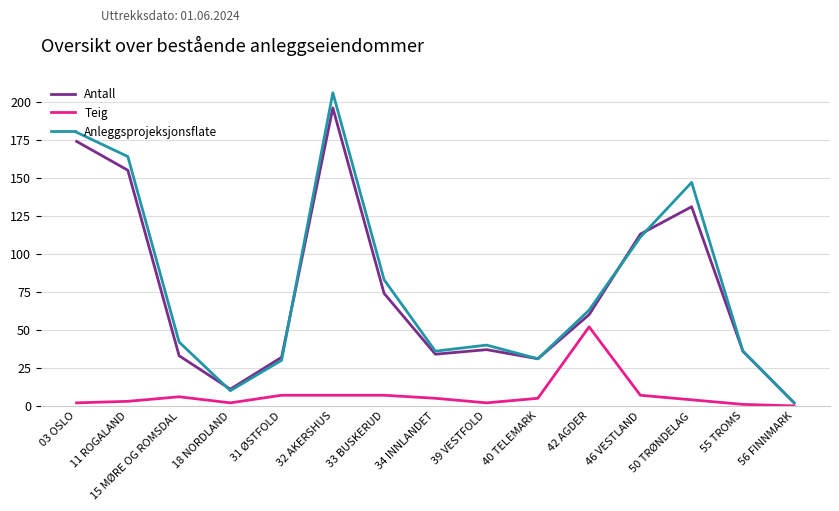

Reading left to right, transcribe all the data shown in this chart.

Antall: 03 OSLO=174	11 ROGALAND=155	15 MØRE OG ROMSDAL=33	18 NORDLAND=11	31 ØSTFOLD=32	32 AKERSHUS=196	33 BUSKERUD=74	34 INNLANDET=34	39 VESTFOLD=37	40 TELEMARK=31	42 AGDER=60	46 VESTLAND=113	50 TRØNDELAG=131	55 TROMS=36	56 FINNMARK=2
Teig: 03 OSLO=2	11 ROGALAND=3	15 MØRE OG ROMSDAL=6	18 NORDLAND=2	31 ØSTFOLD=7	32 AKERSHUS=7	33 BUSKERUD=7	34 INNLANDET=5	39 VESTFOLD=2	40 TELEMARK=5	42 AGDER=52	46 VESTLAND=7	50 TRØNDELAG=4	55 TROMS=1	56 FINNMARK=0
Anleggsprojeksjonsflate: 03 OSLO=180	11 ROGALAND=164	15 MØRE OG ROMSDAL=42	18 NORDLAND=10	31 ØSTFOLD=30	32 AKERSHUS=206	33 BUSKERUD=83	34 INNLANDET=36	39 VESTFOLD=40	40 TELEMARK=31	42 AGDER=63	46 VESTLAND=111	50 TRØNDELAG=147	55 TROMS=36	56 FINNMARK=2